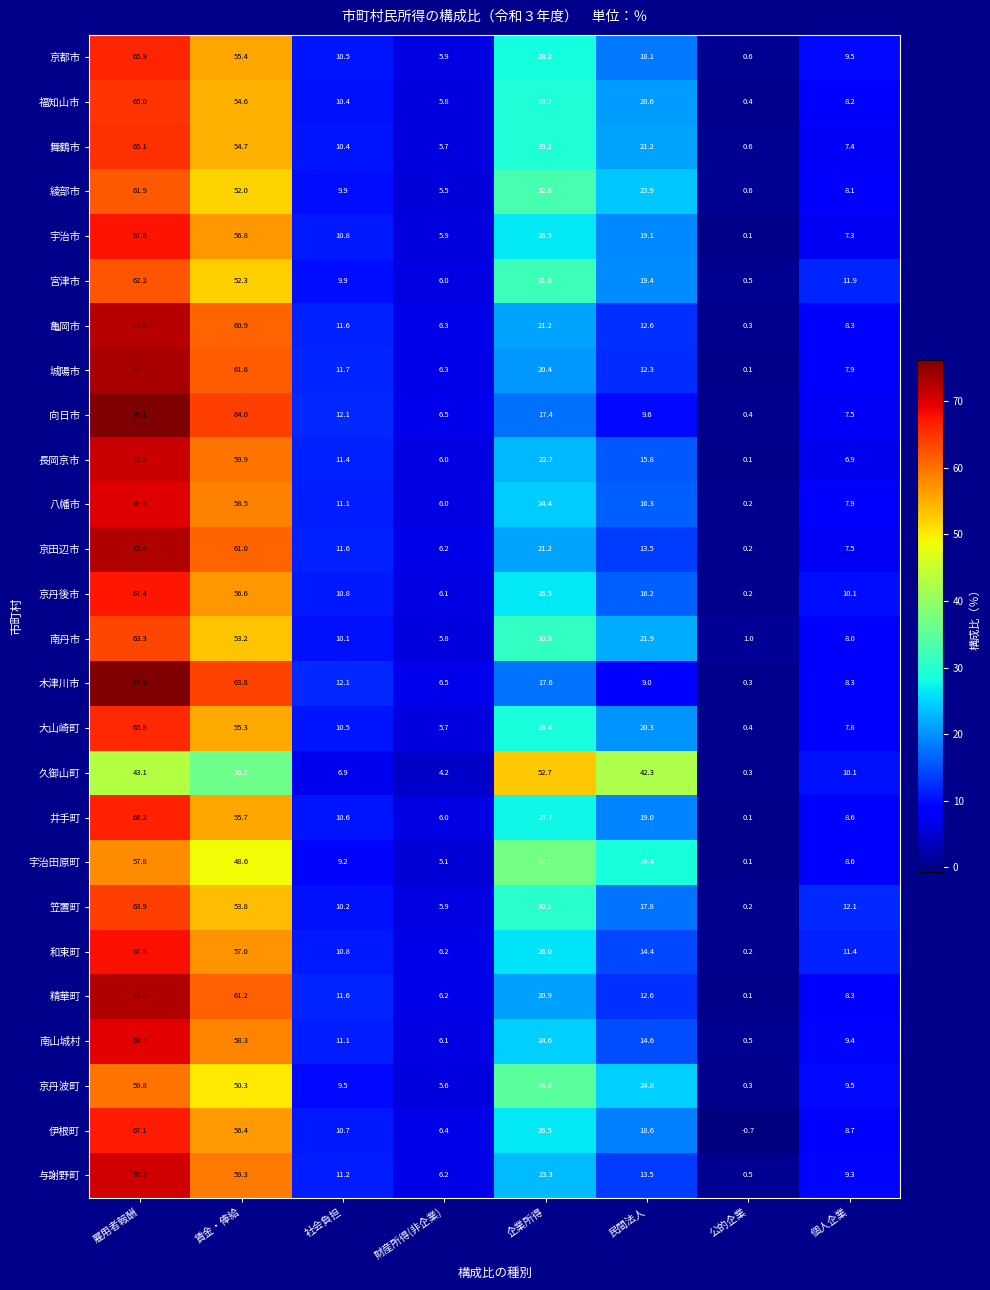

Count the number of data series in this chart.

26